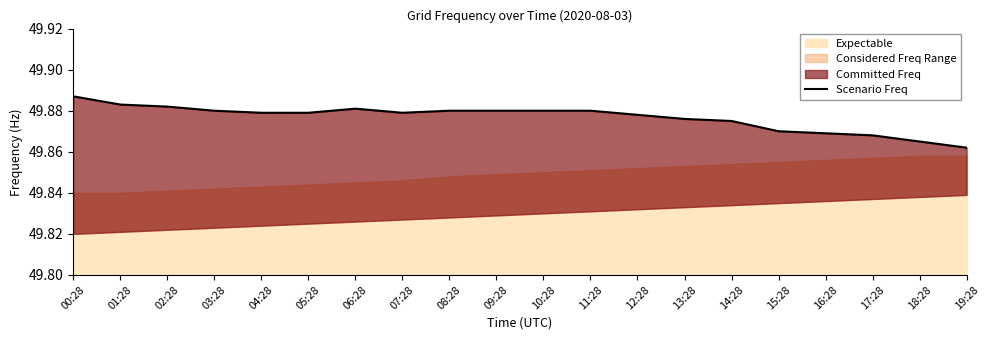

List the labels in order of value, smallest first.

19:28, 18:28, 17:28, 16:28, 15:28, 14:28, 13:28, 12:28, 04:28, 05:28, 07:28, 03:28, 08:28, 09:28, 10:28, 11:28, 06:28, 02:28, 01:28, 00:28